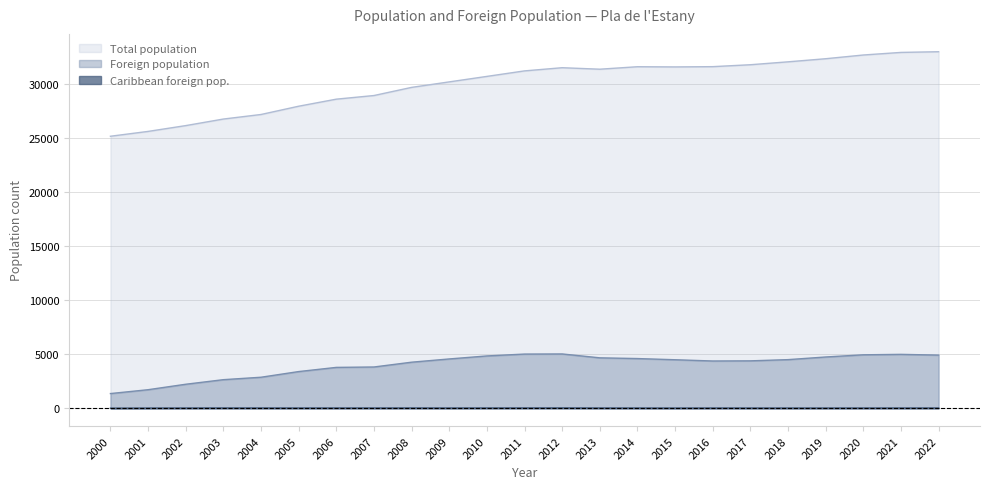

True or false: Total population and Foreign population cross at least once.

False